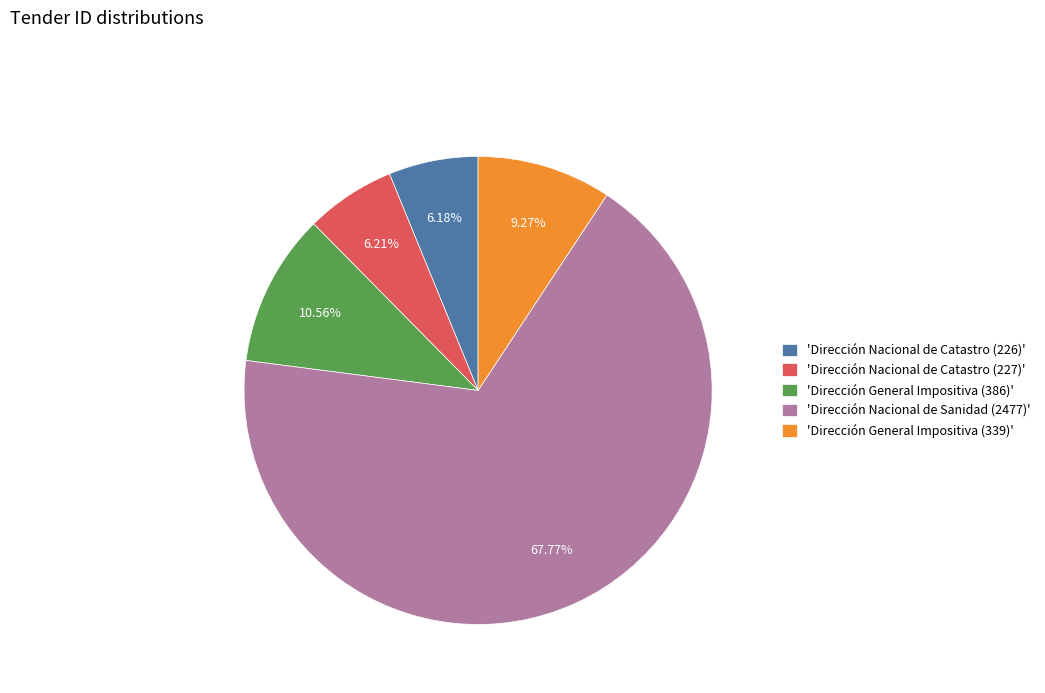

Which category has the biggest portion of the pie?

'Dirección Nacional de Sanidad (2477)'